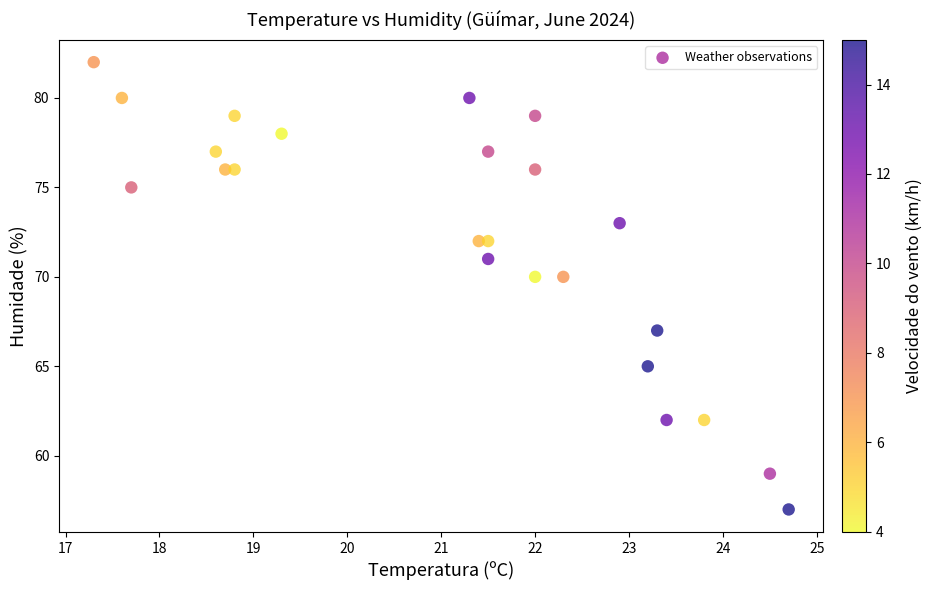

What is the range of Y values (max minus min)?

25